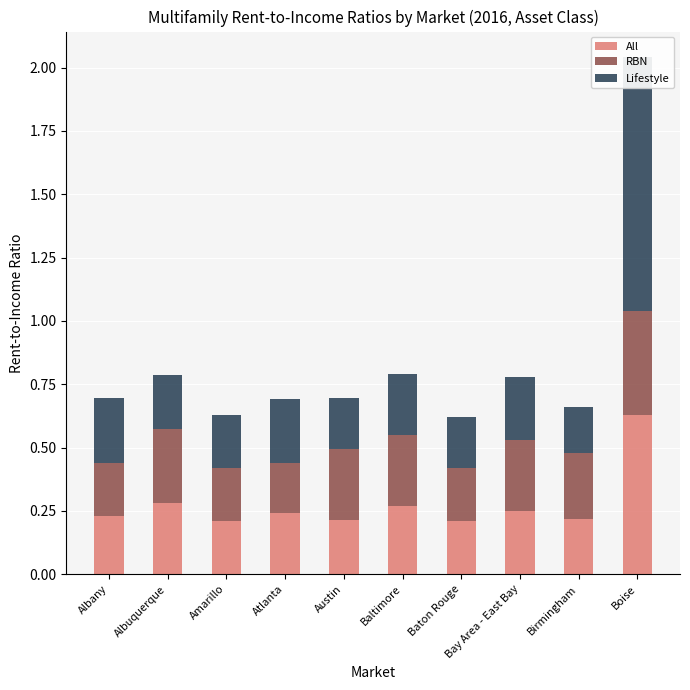

What is the minimum value for Lifestyle?

0.2